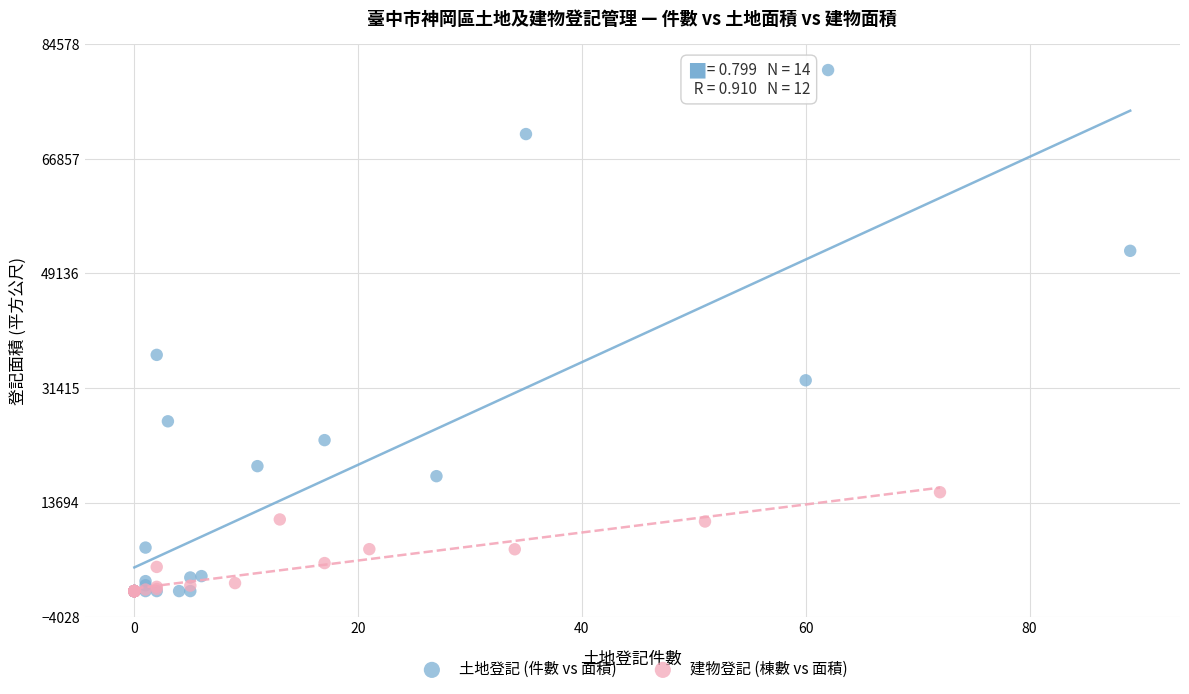

Which series has the widest spread of Y values?

土地登記 (件數 vs 面積)